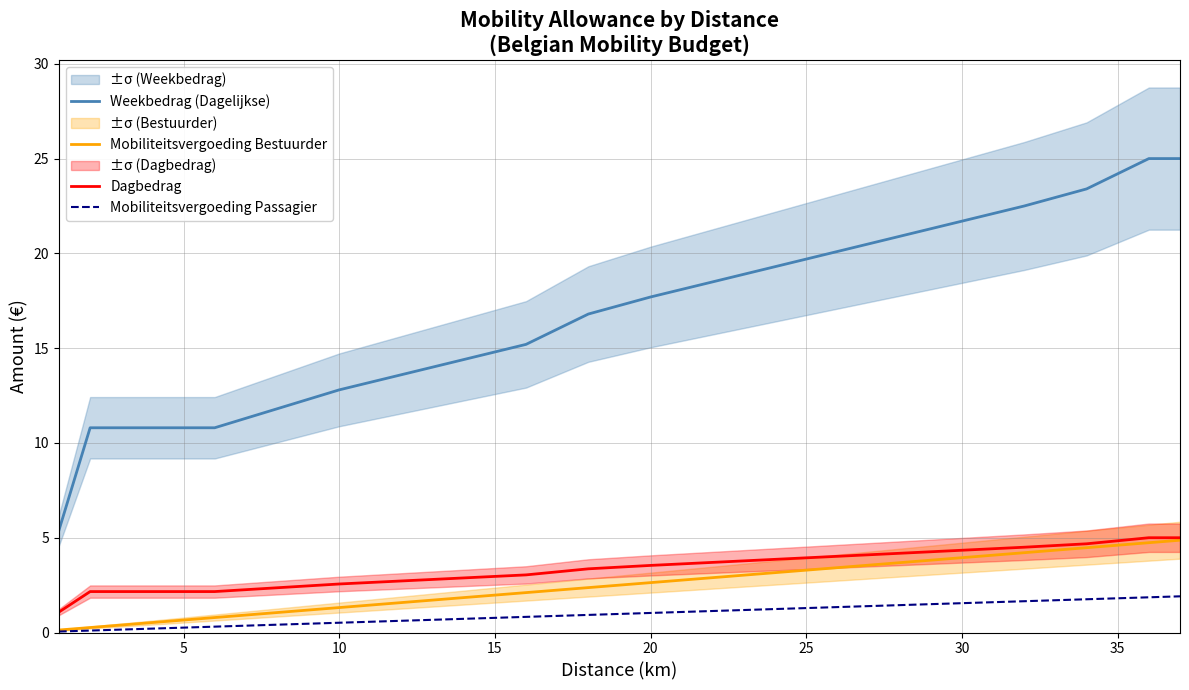

The value of Weekbedrag (Dagelijkse) at 10 is 4.4. True or false?

False